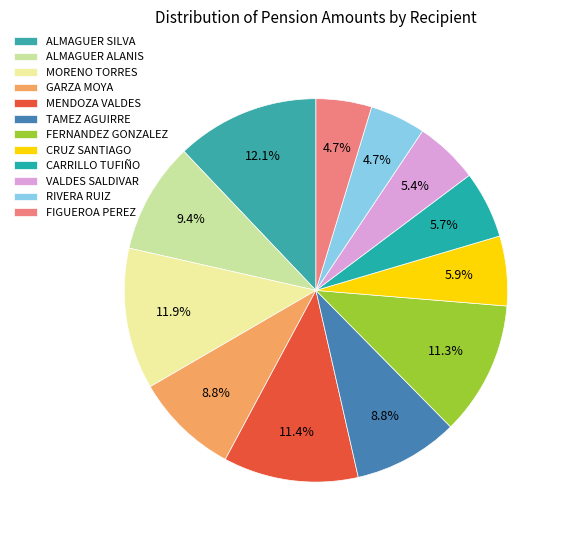

The FERNANDEZ GONZALEZ slice represents 11% of the pie. True or false?

True